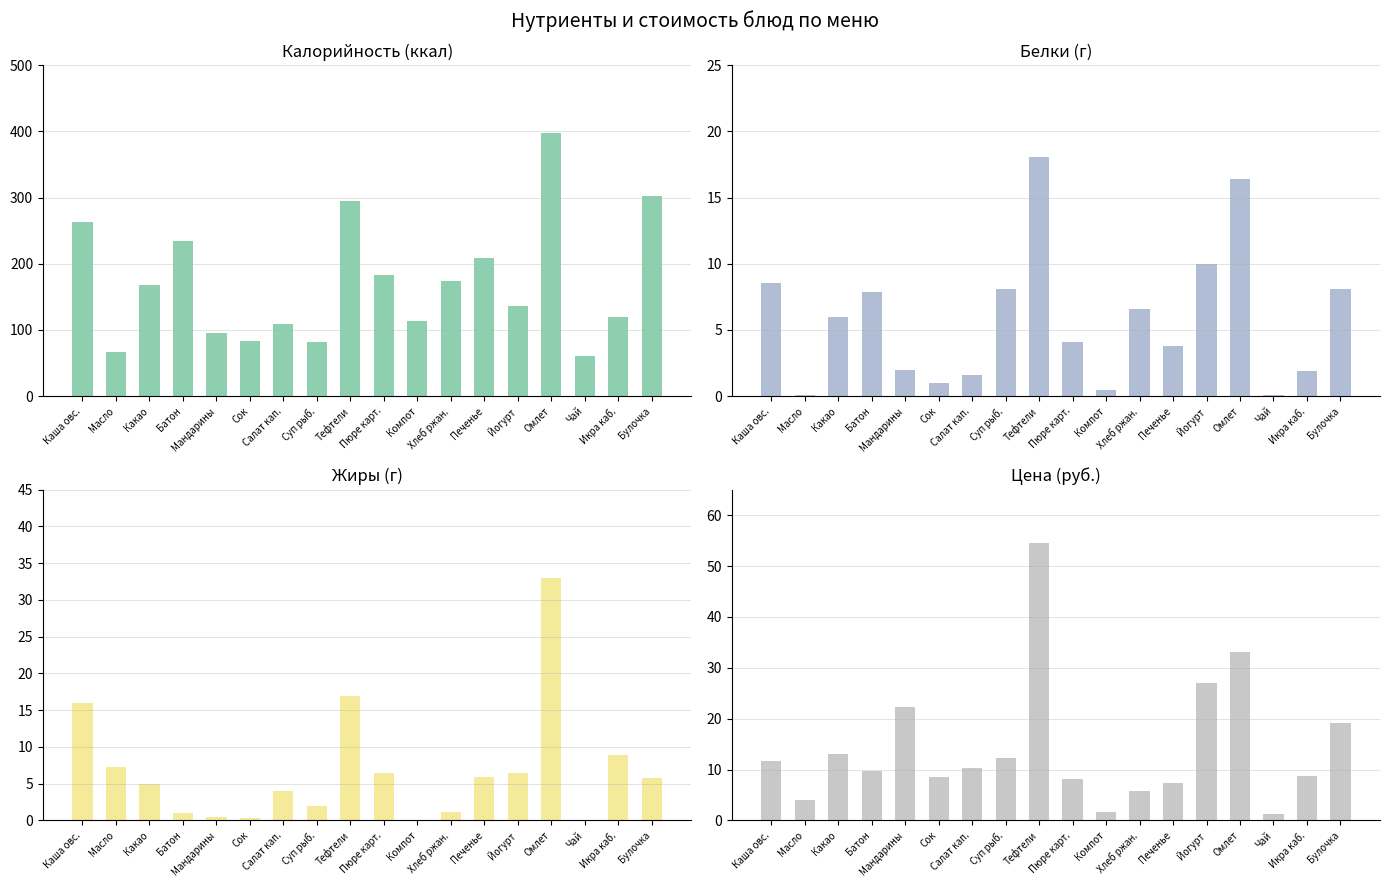

What is the difference between the second highest and second lowest values in the Калорийность series?

236.5